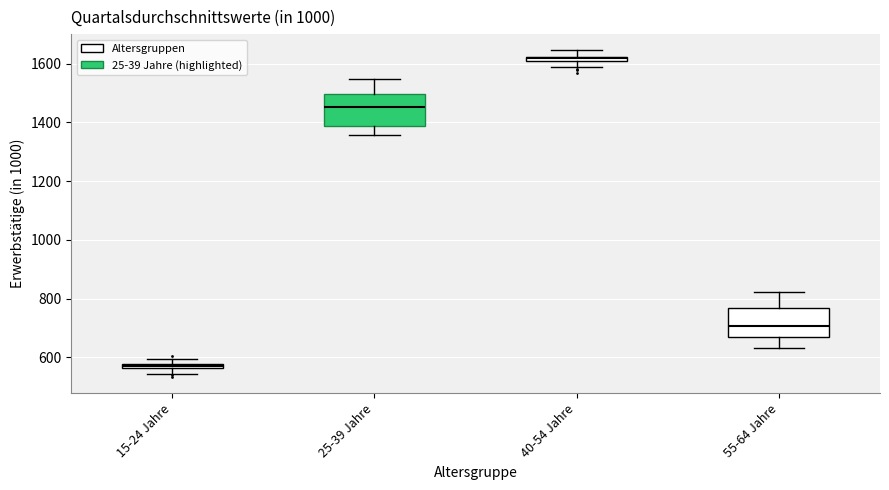

Which box has the highest median line?

40-54 Jahre